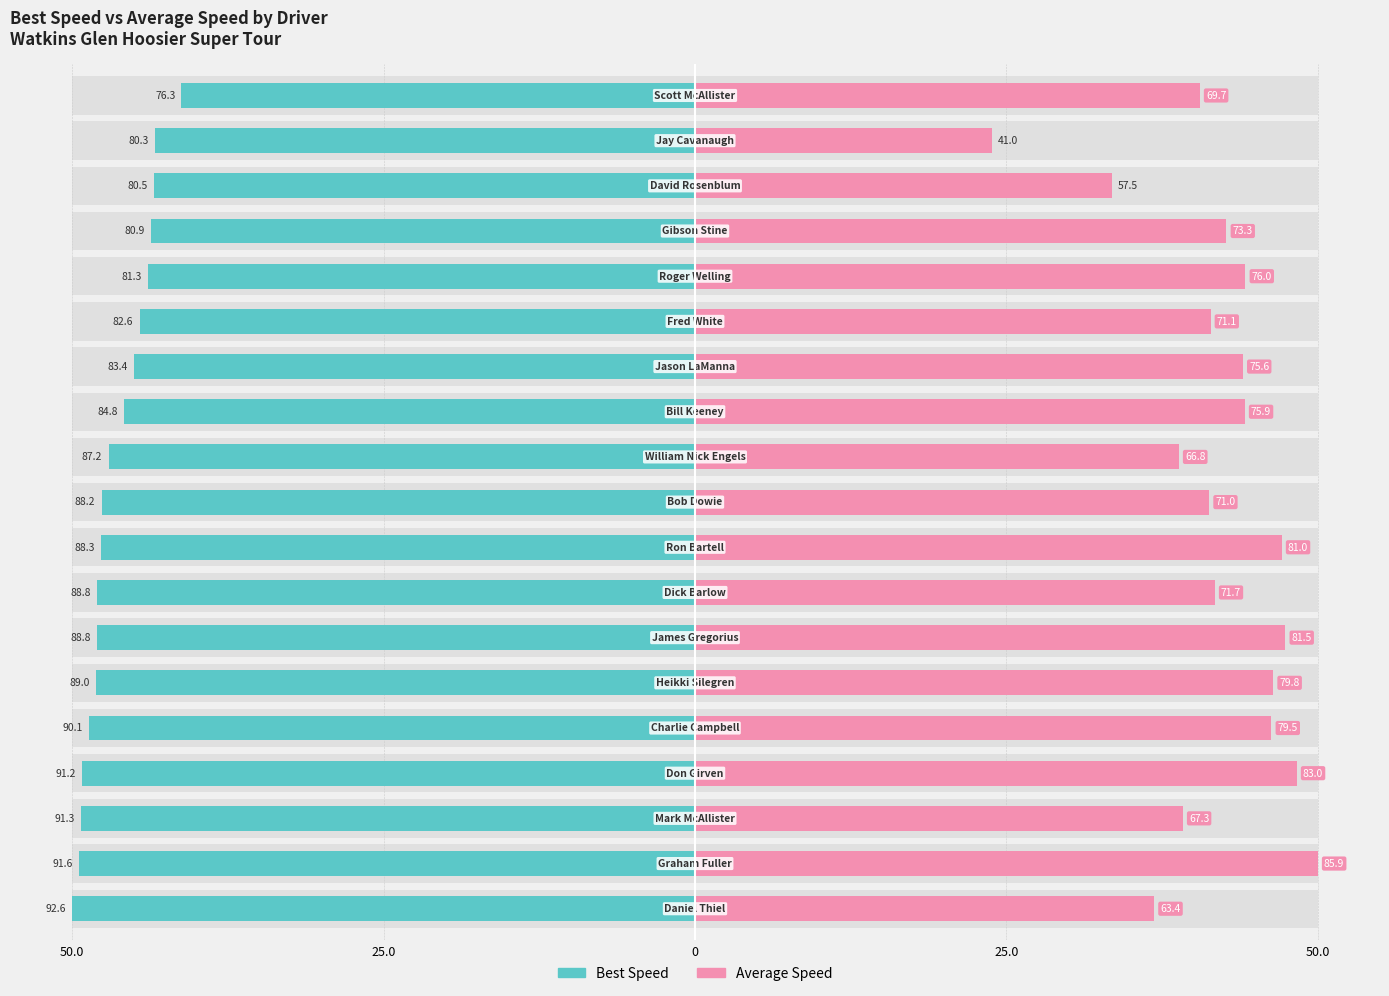

How many bars are there in total?

38